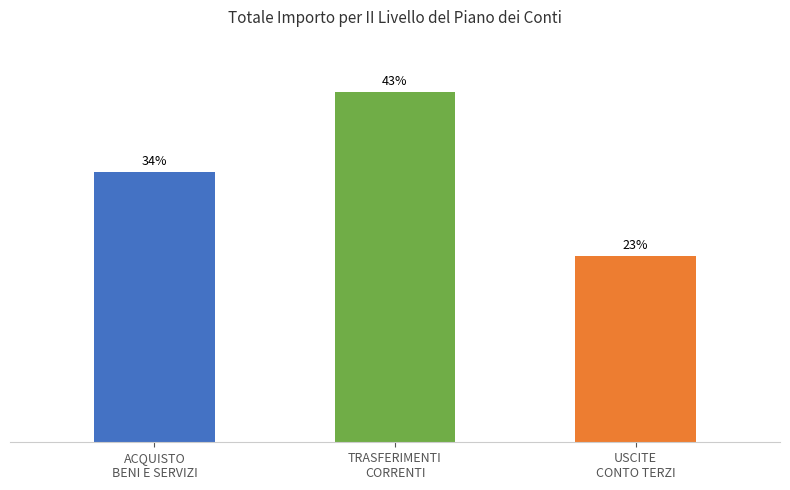

Between ACQUISTO
BENI E SERVIZI and USCITE
CONTO TERZI, which is larger?

ACQUISTO
BENI E SERVIZI